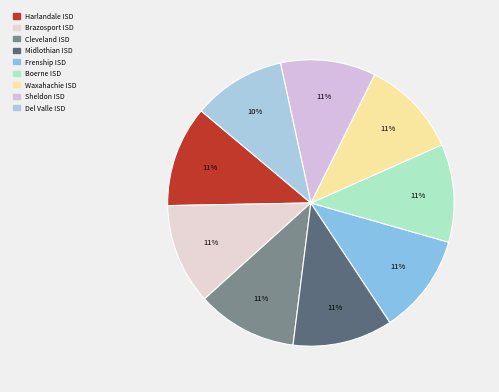

To the nearest percent, what is the combined percentage of Boerne ISD and Waxahachie ISD?

22%